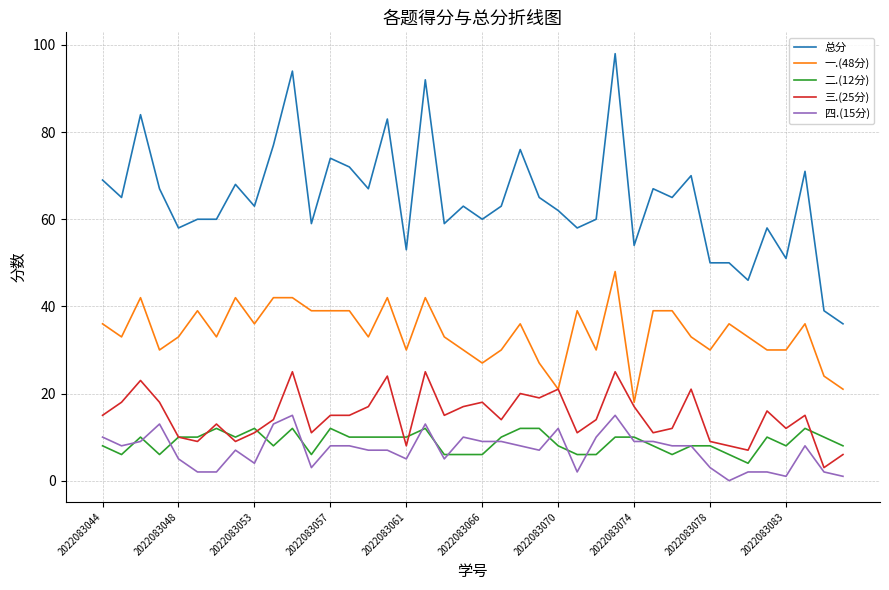

What is the difference between the second highest and minimum values in the 四.(15分) series?

15